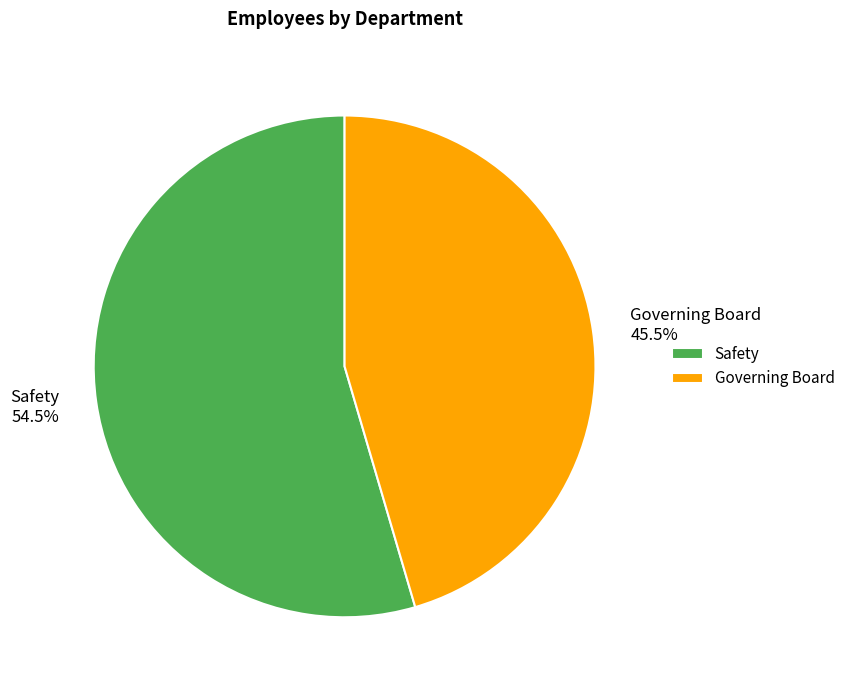

To the nearest percent, what is the combined percentage of Safety and Governing Board?

100%